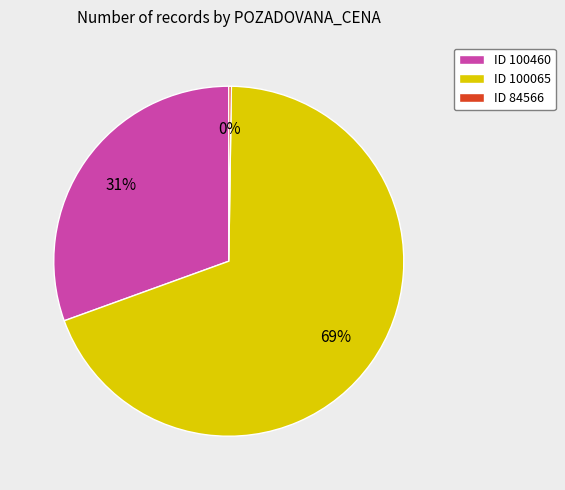

To the nearest percent, what is the difference between the largest and smallest slice percentages?

69%